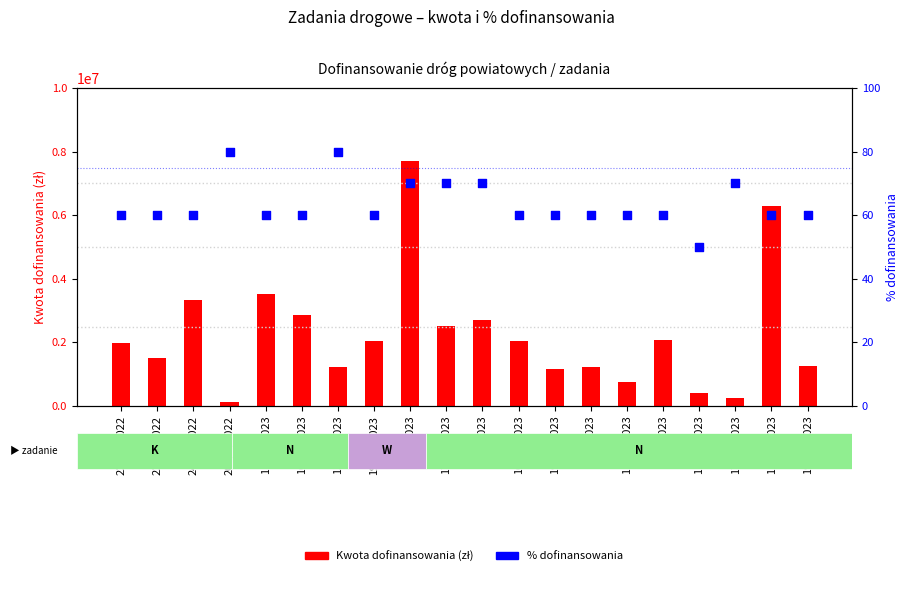

What is the total value across all series at 225/A/2022?

1500060